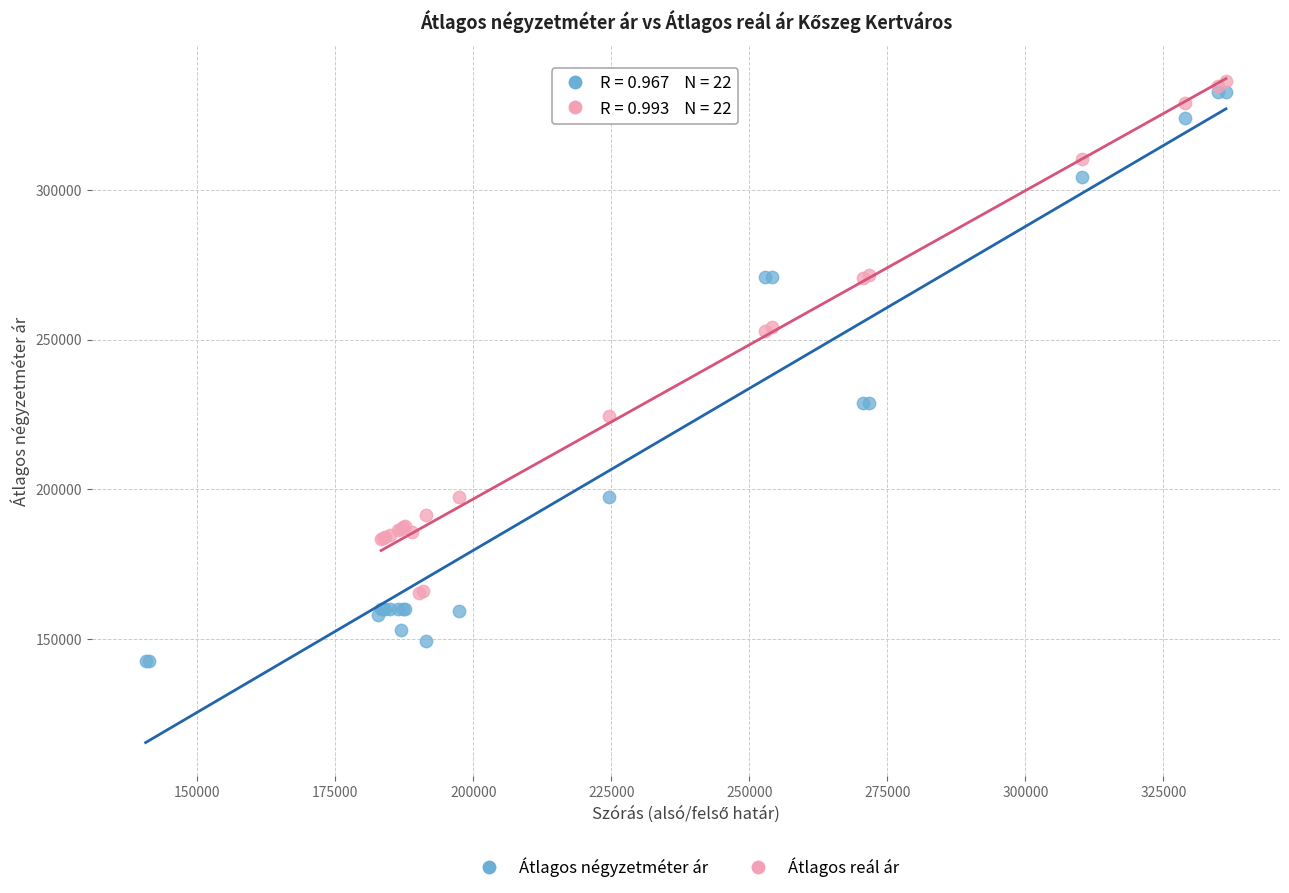

Which series reaches the minimum Y coordinate?

Átlagos négyzetméter ár